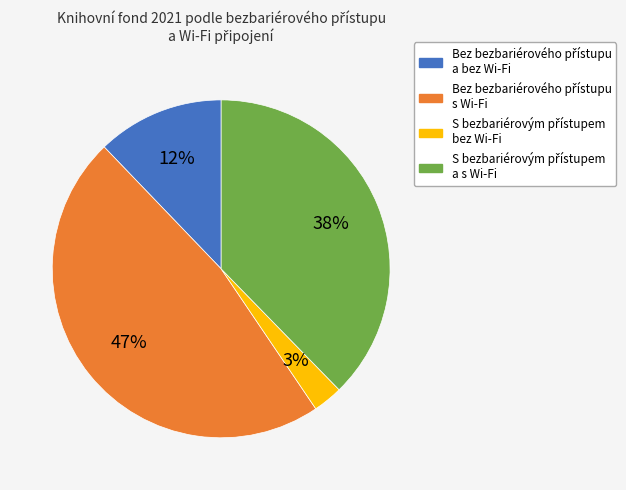

Count the number of slices in the pie.

4